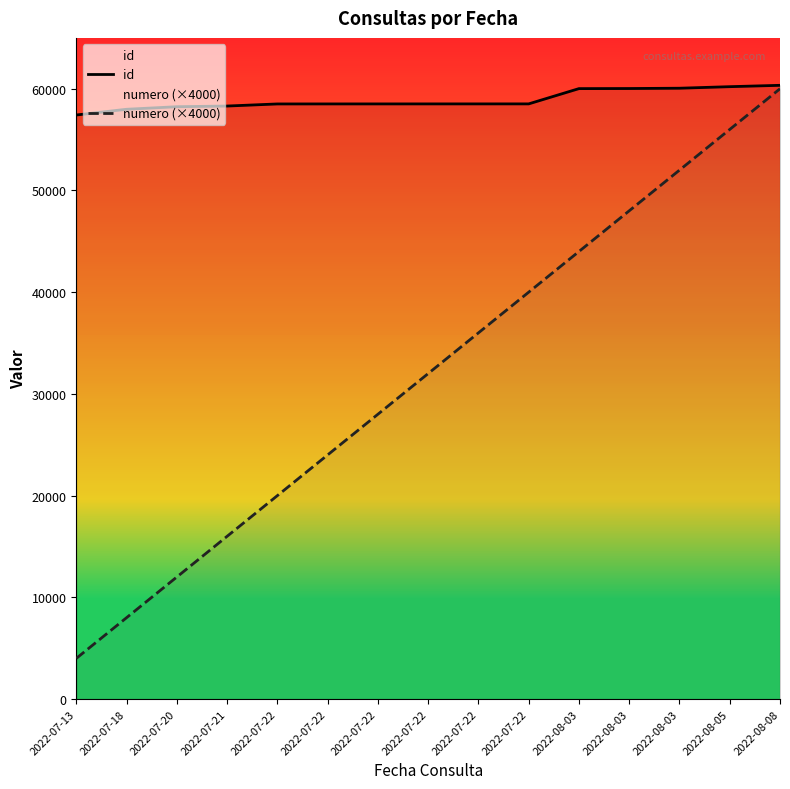

True or false: id and numero (×4000) cross at least once.

False